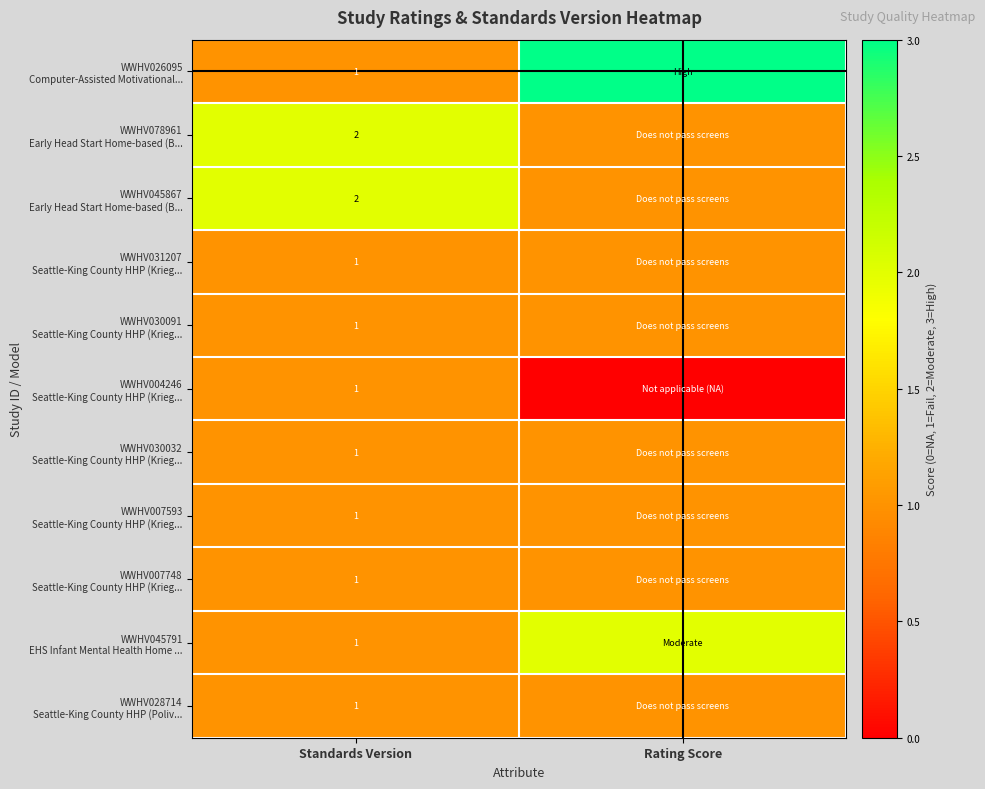

What is the total value across all series at Standards Version?

13